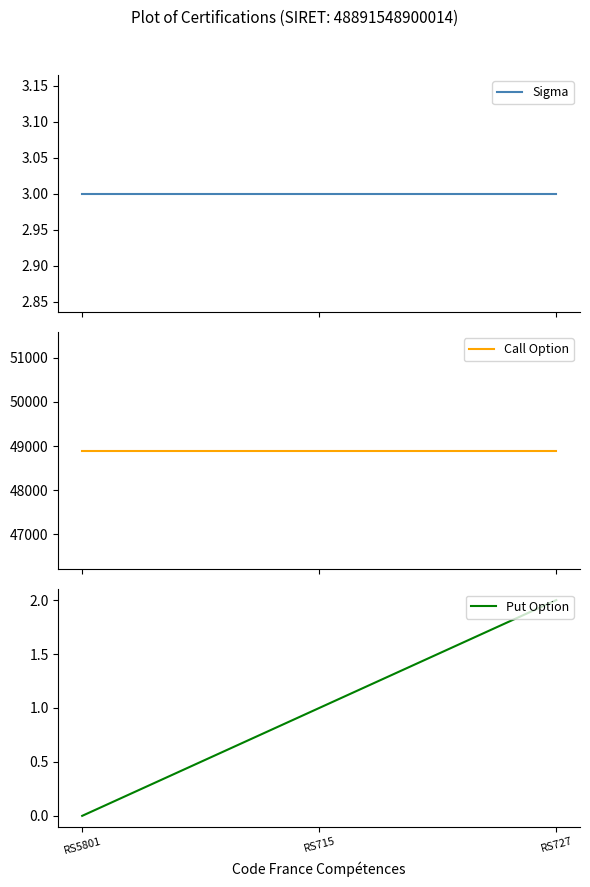

Which series has the largest total across all categories?

Call Option